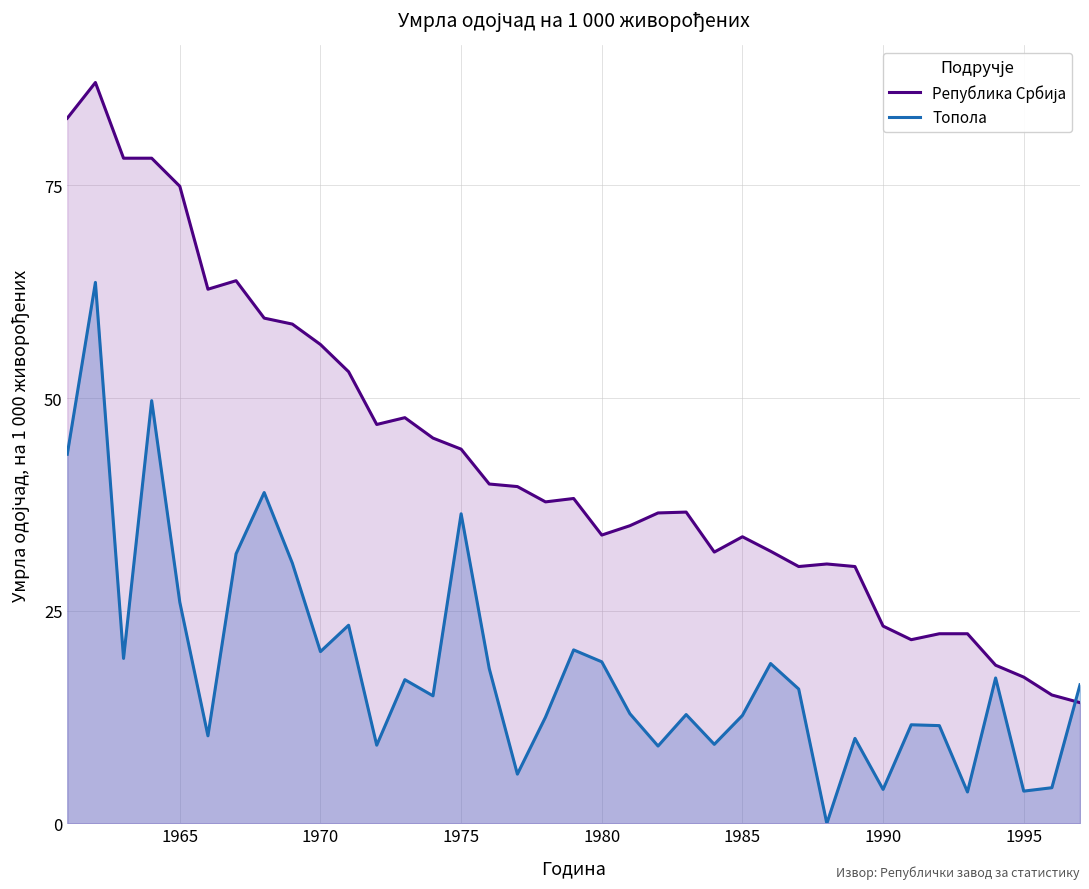

The Топола series shows 15.4 at 1965. True or false?

False